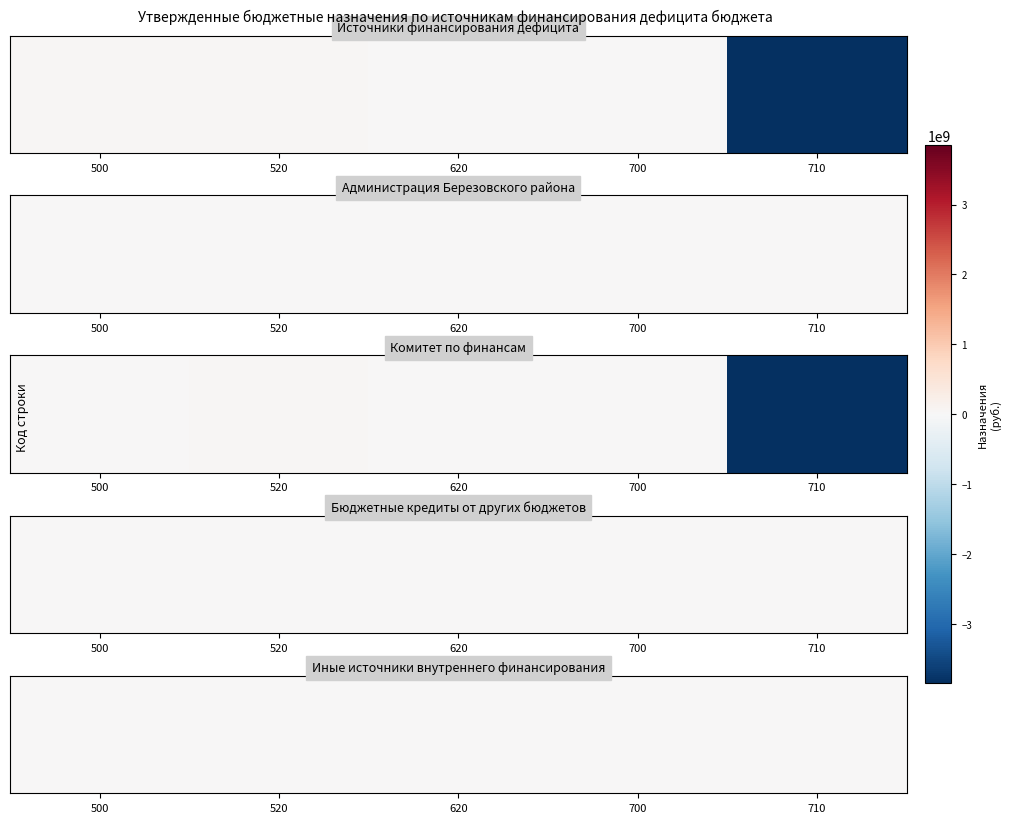

List the labels in order of value, largest first.

520, 500, 620, 700, 710